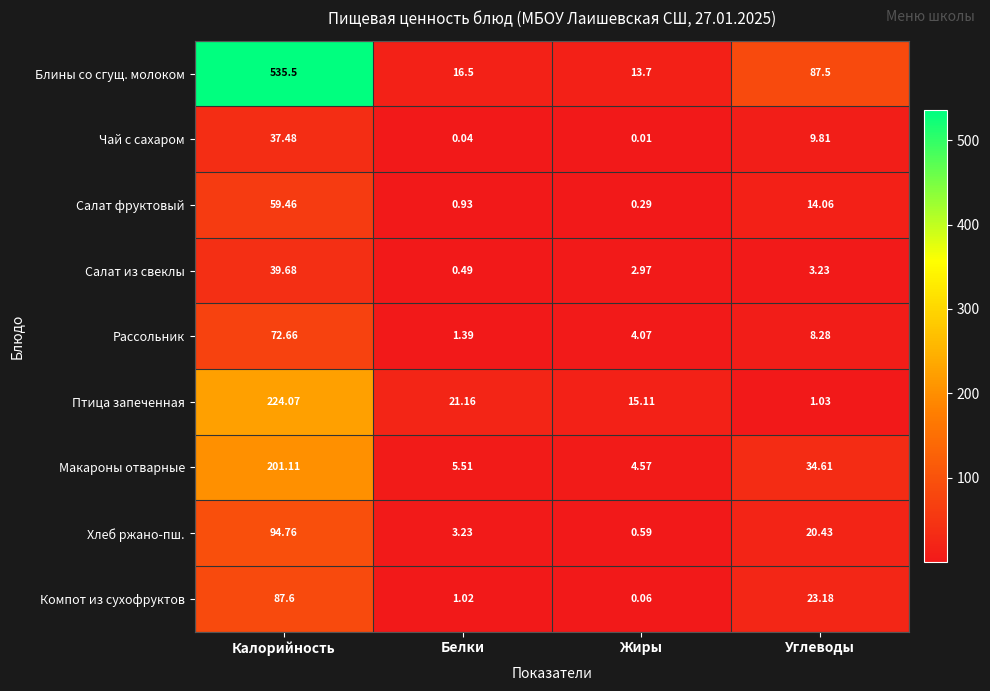

Which label corresponds to the largest value in the chart?

Калорийность